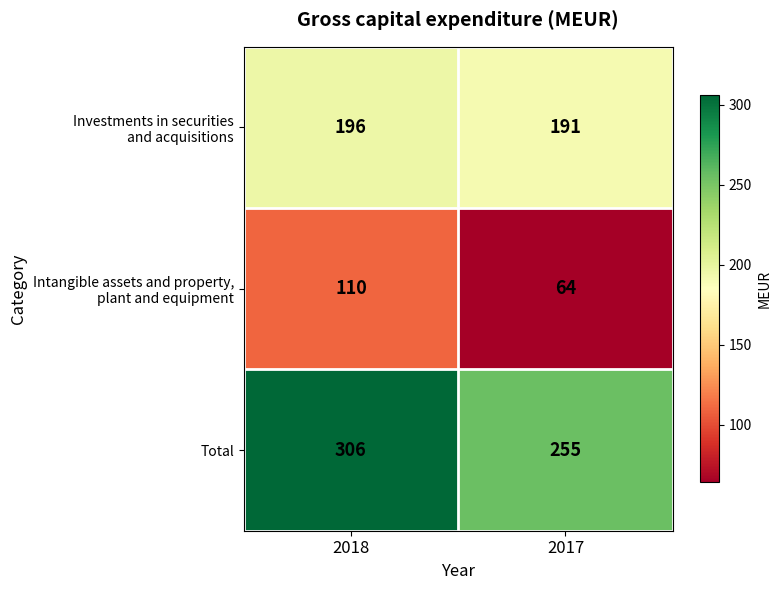

How many distinct data groups are displayed?

3